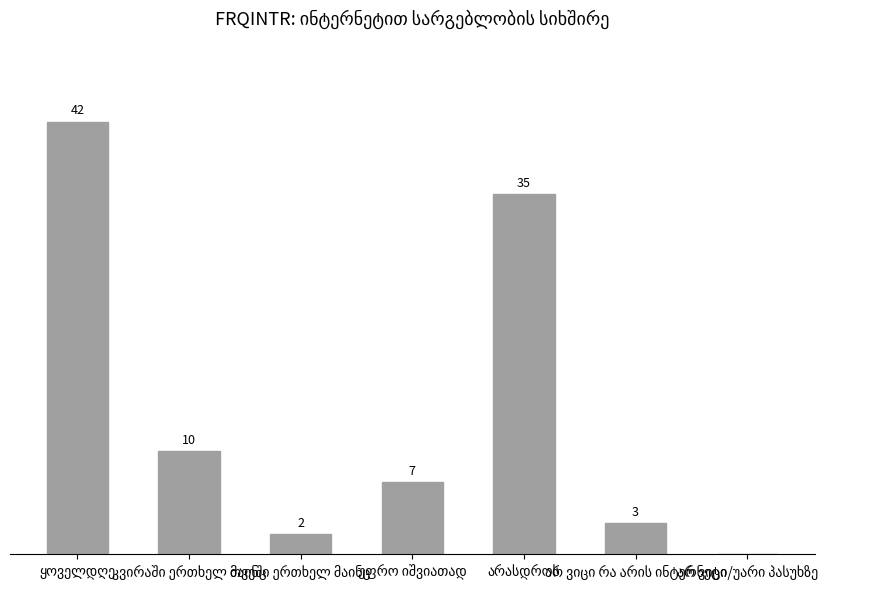

The value at თვეში ერთხელ მაინც is 2. True or false?

True